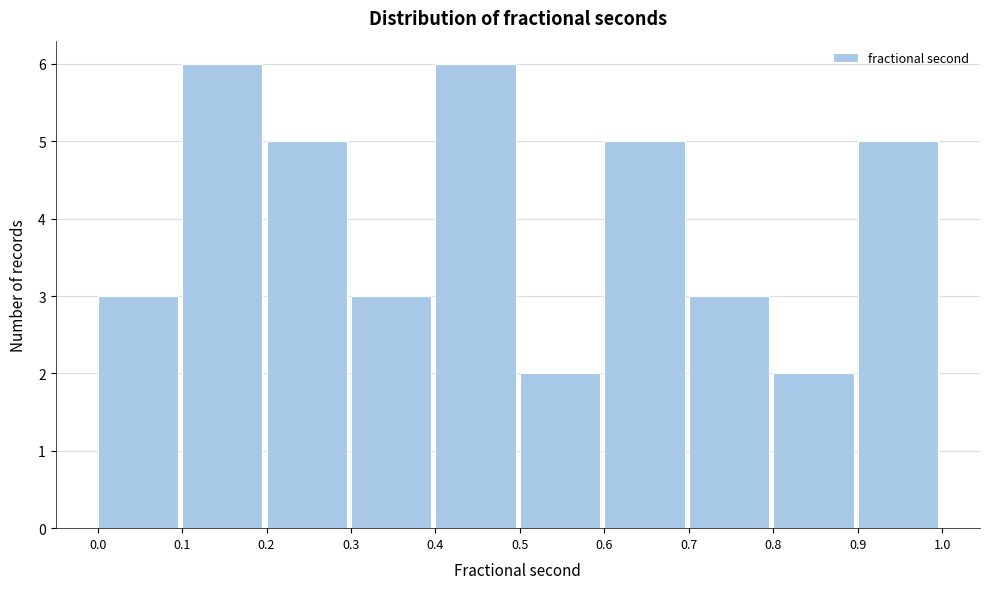

Reading left to right, list every bar in this chart as the range it spans on the x-axis followed by its height. The values are not printed on the chart, so give them approximately, as read against the axis.

0.0 to 0.1: 3
0.1 to 0.2: 6
0.2 to 0.3: 5
0.3 to 0.4: 3
0.4 to 0.5: 6
0.5 to 0.6: 2
0.6 to 0.7: 5
0.7 to 0.8: 3
0.8 to 0.9: 2
0.9 to 1.0: 5